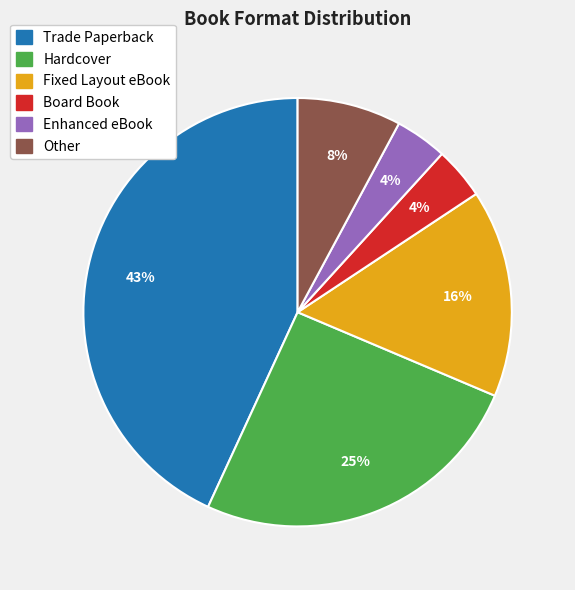

To the nearest percent, what is the difference between the largest and smallest slice percentages?

39%